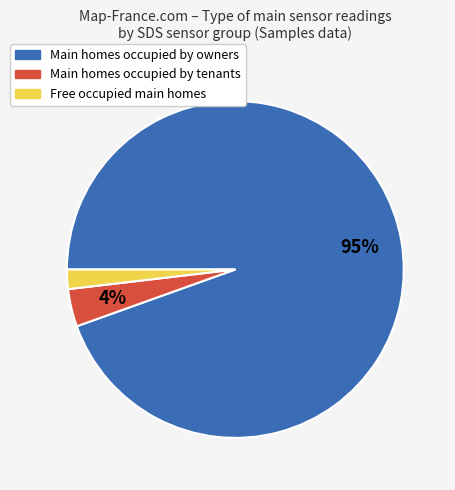

Does any single category account for the majority?

Yes